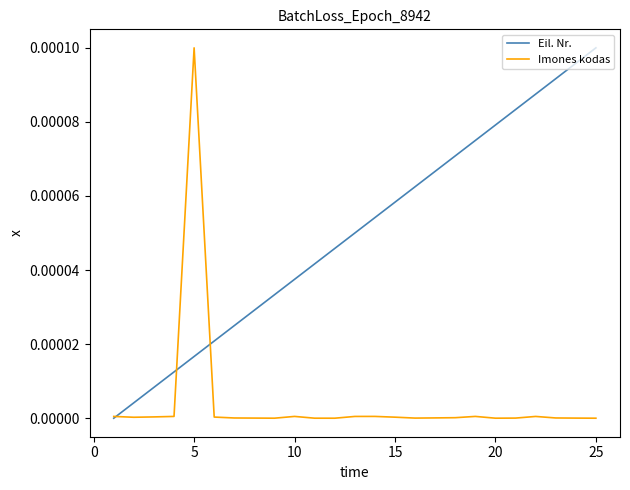

Rank the series by their average value, from highest to lowest.

Eil. Nr., Imones kodas